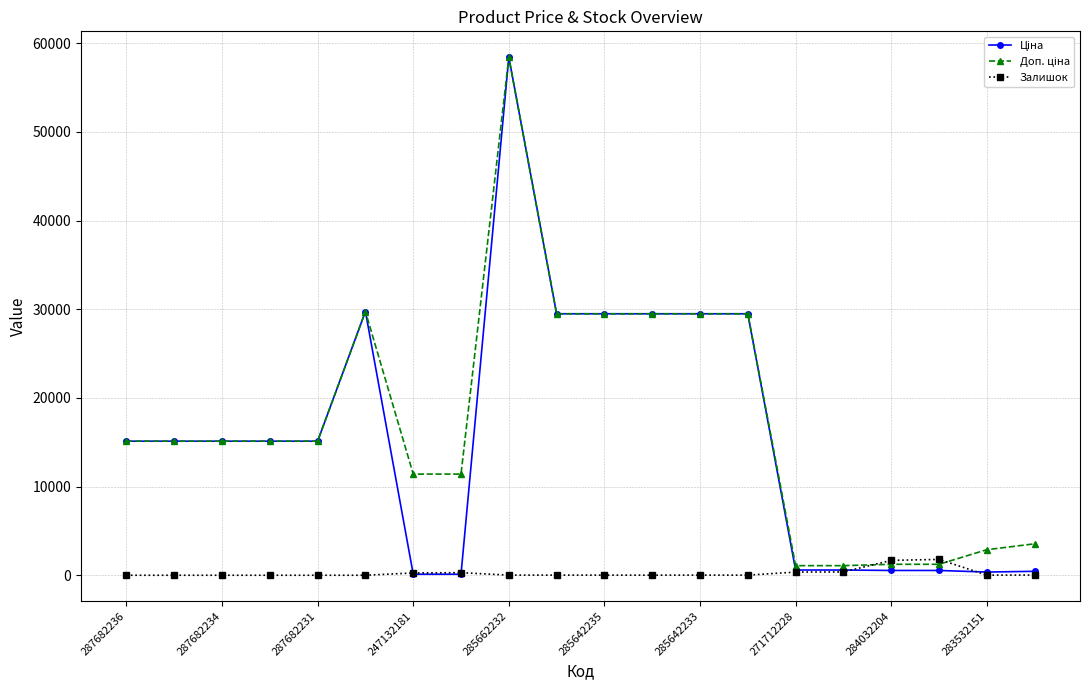

What is the average value of the Залишок series?

242.9